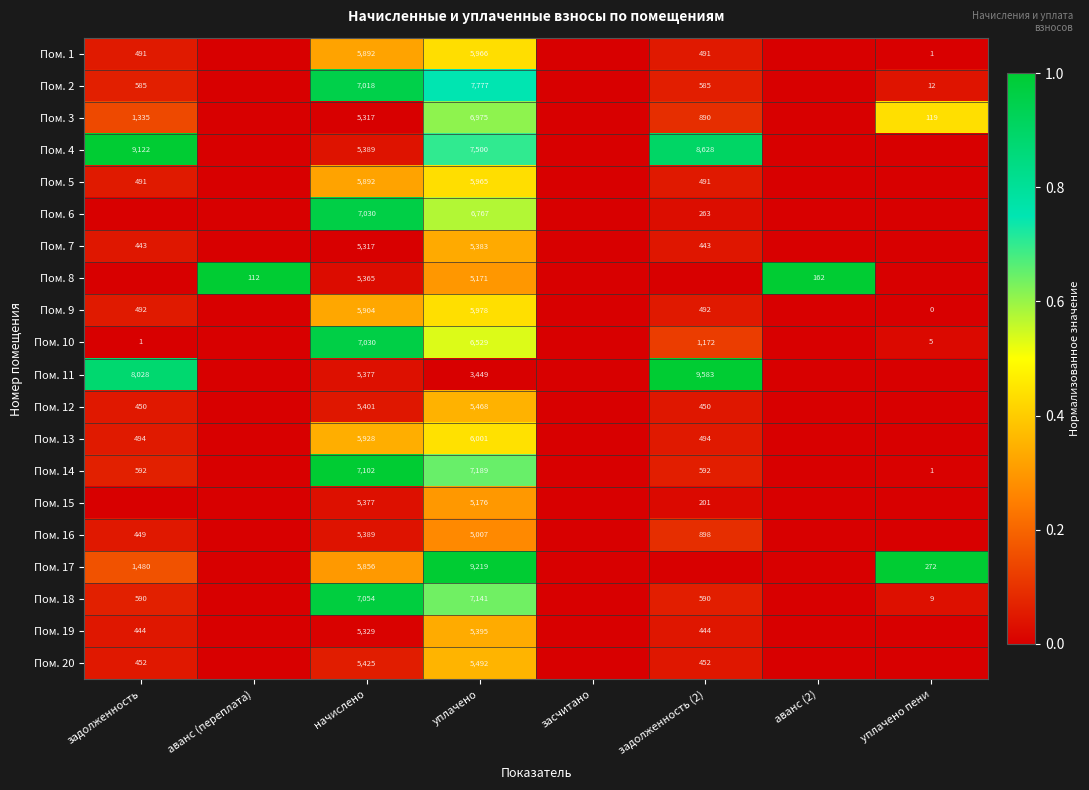

The Пом. 13 series shows 10087 at начислено. True or false?

False